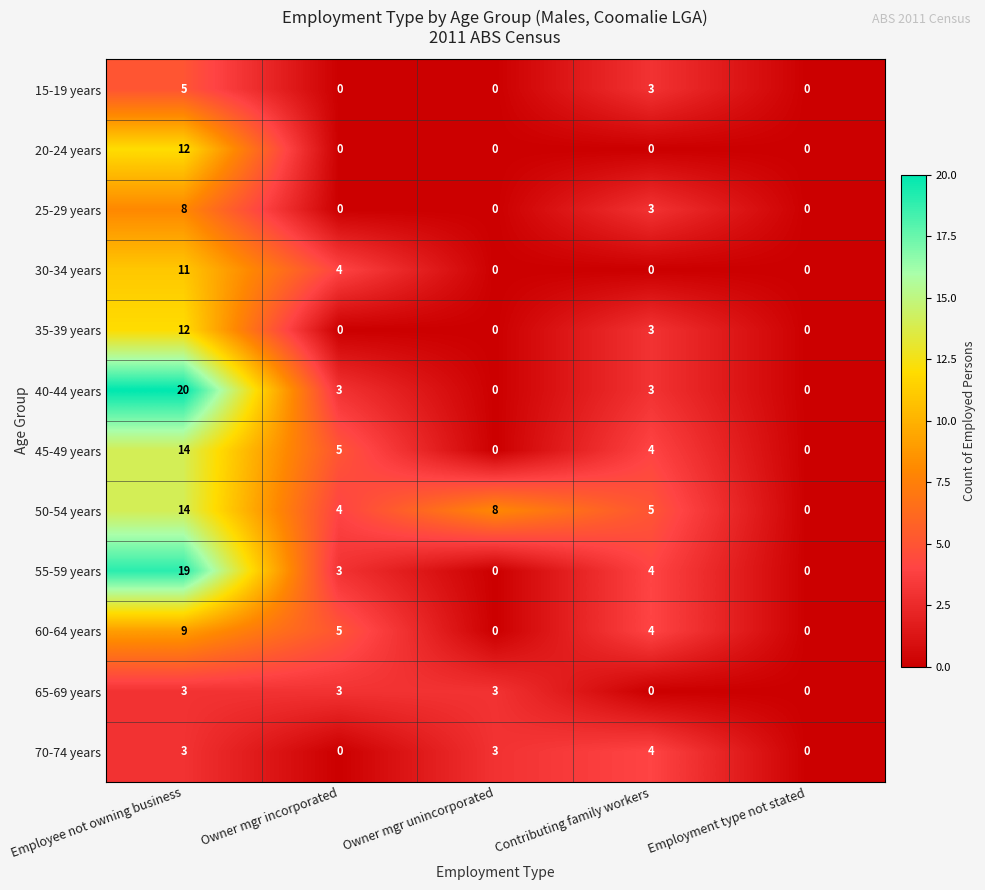

Count the number of data series in this chart.

12